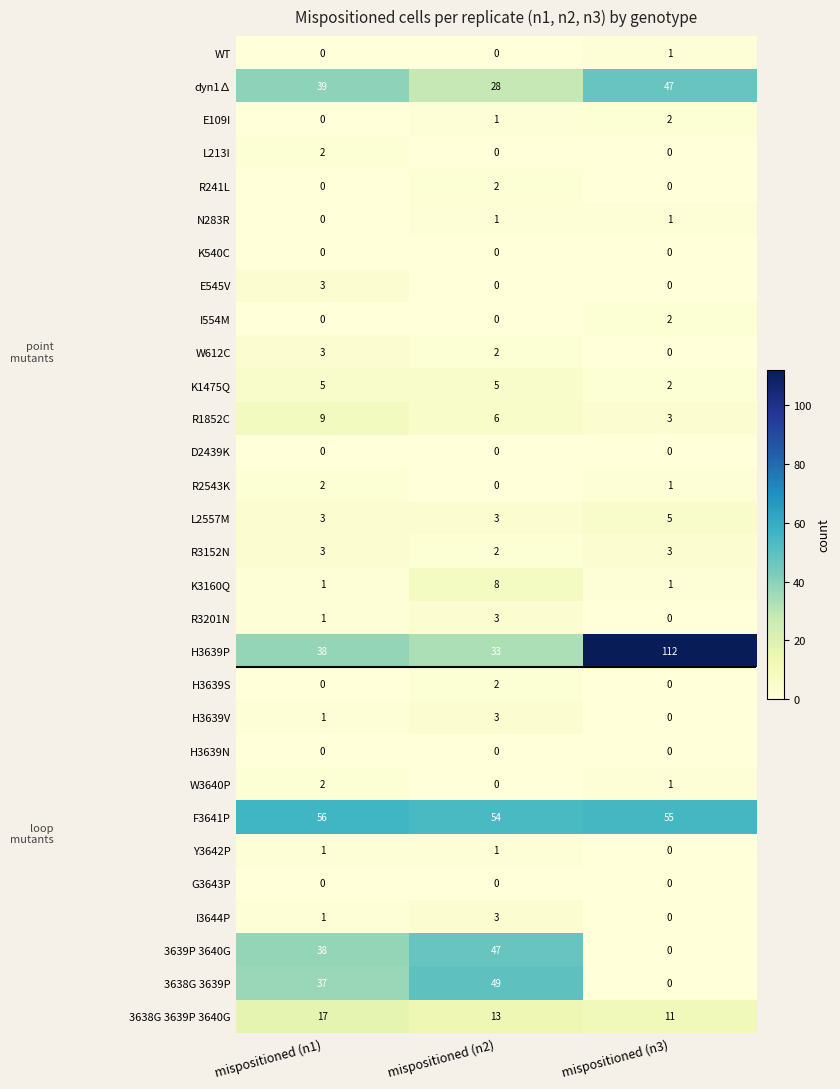

Which label corresponds to the largest value in the chart?

mispositioned (n3)